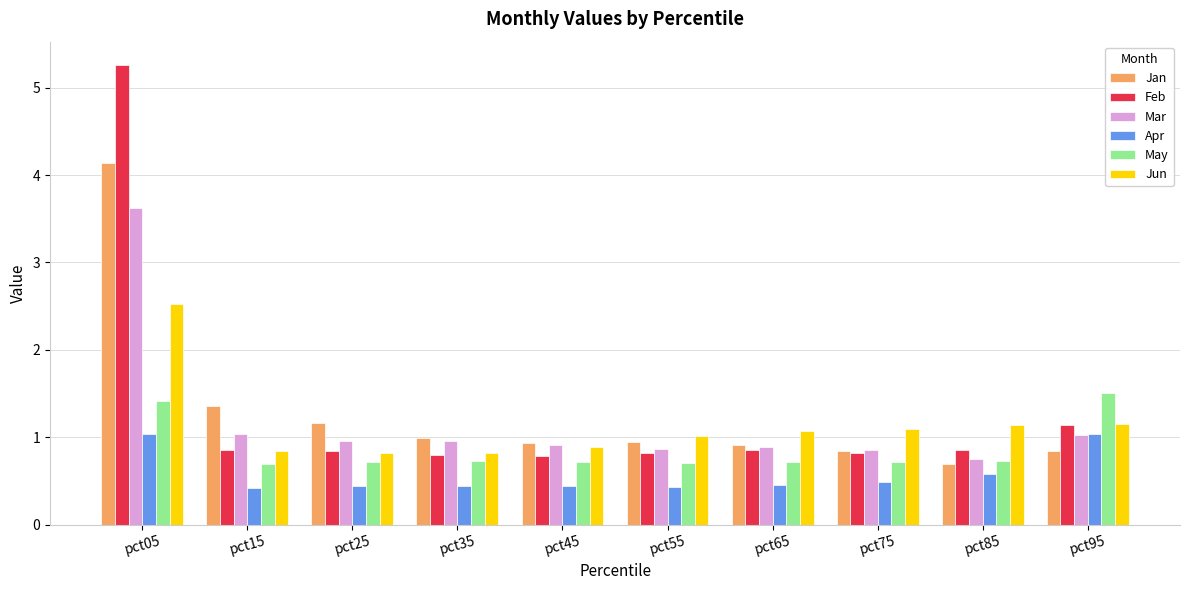

Which category has the lowest value in the Mar series?

pct85